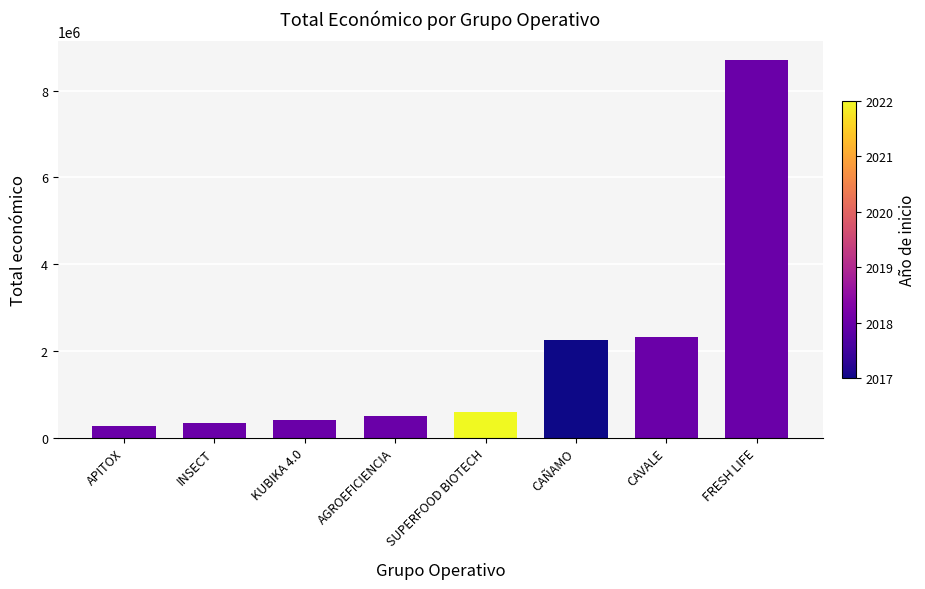

Read the value at SUPERFOOD BIOTECH, to the nearest 10.

593710